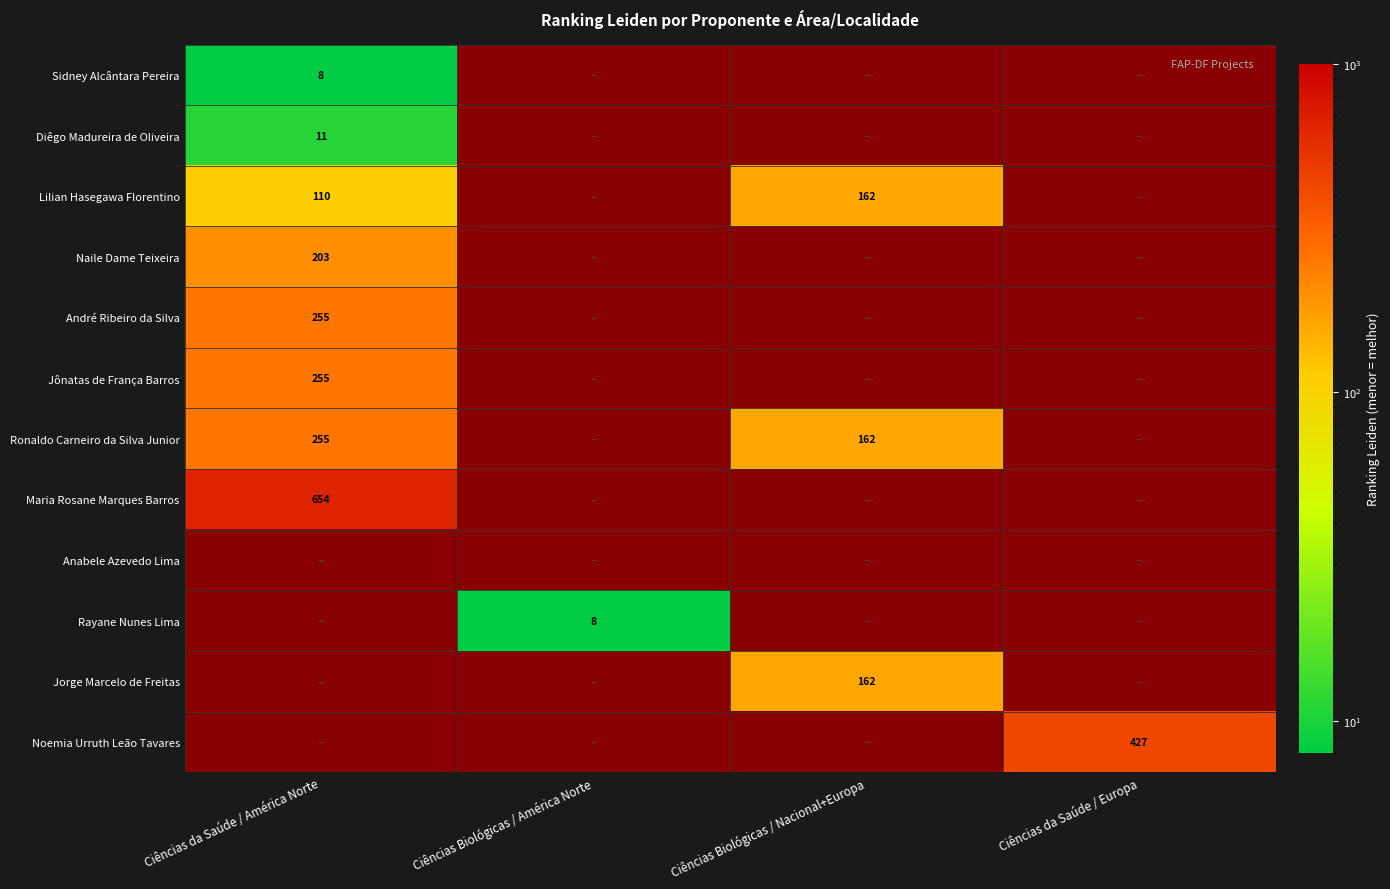

What is the smallest value displayed?

8